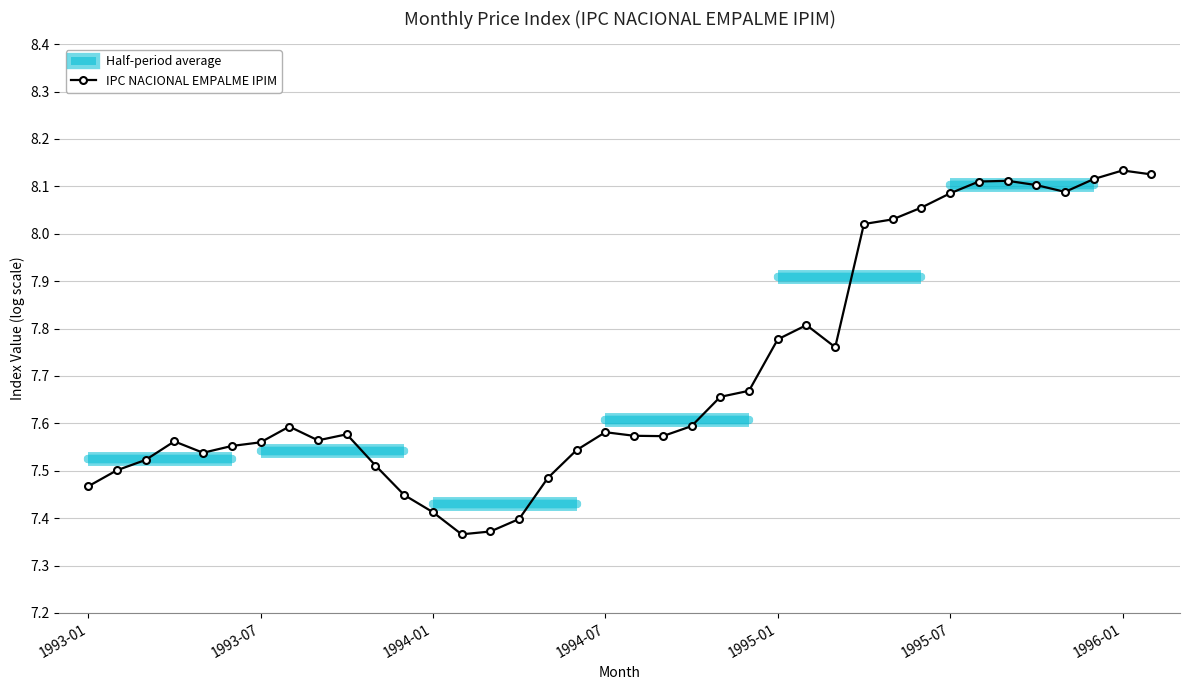

Which category has the lowest value across all series?

13